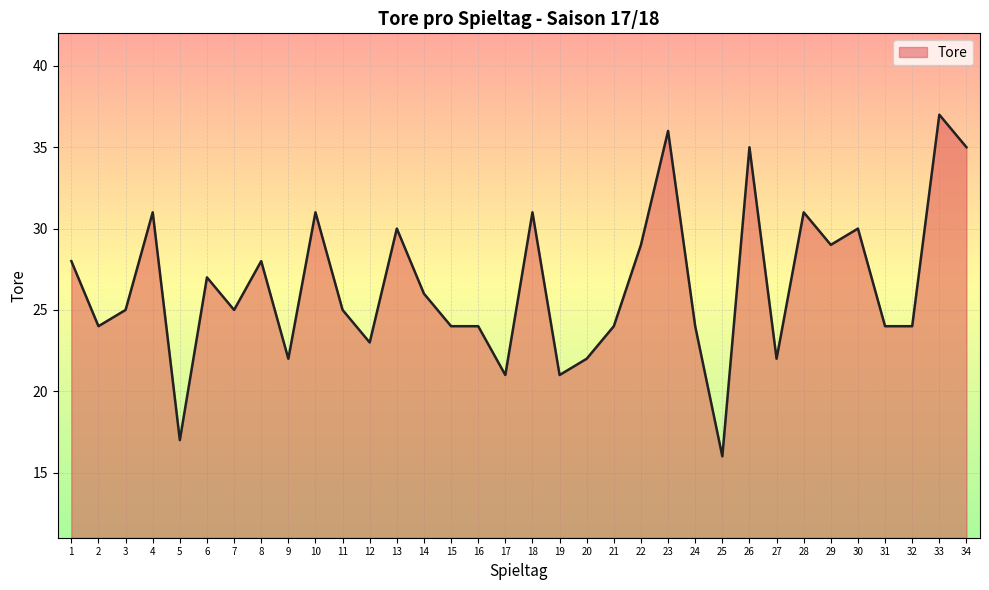

What is the change in value from 25 to 26?

+19